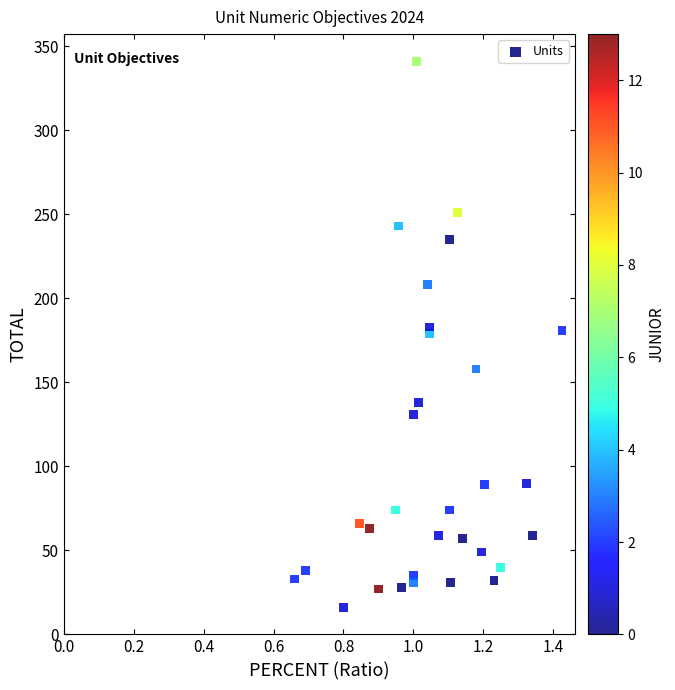

What is the range of Y values (max minus min)?

325